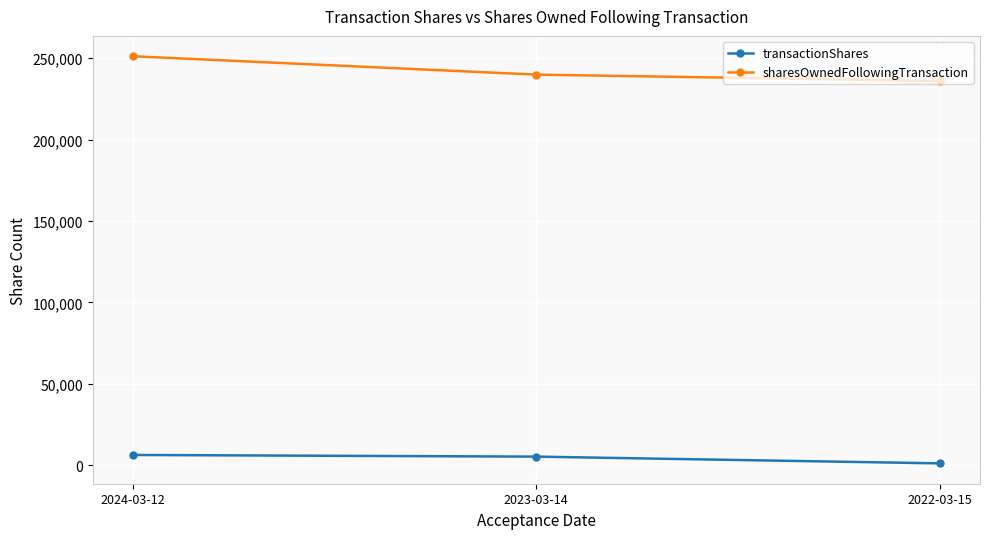

Count the number of data series in this chart.

2